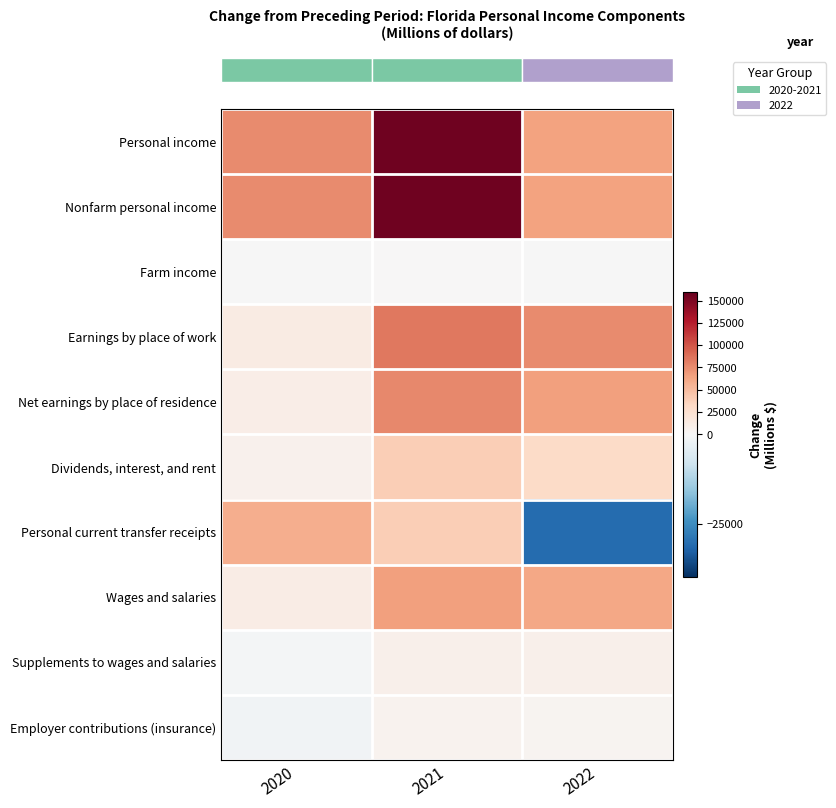

How many data points does each series have?

3